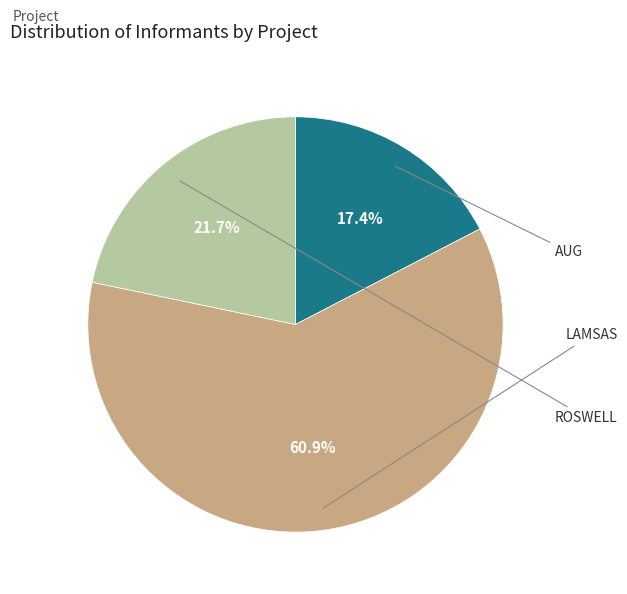

Is there a majority slice in this chart?

Yes